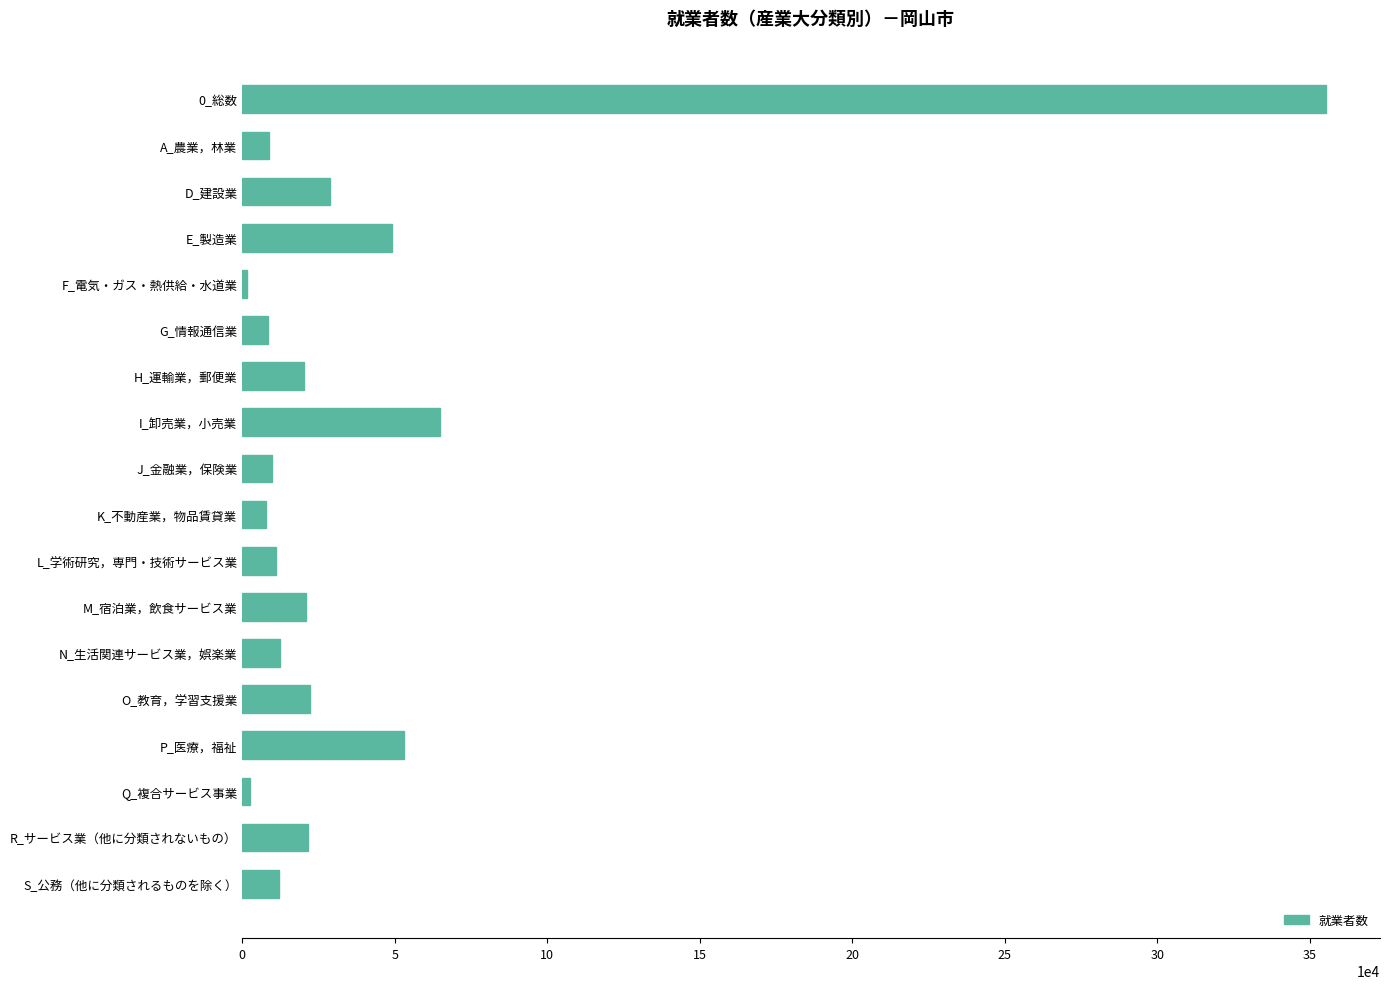

Count the number of categories in the chart.

18